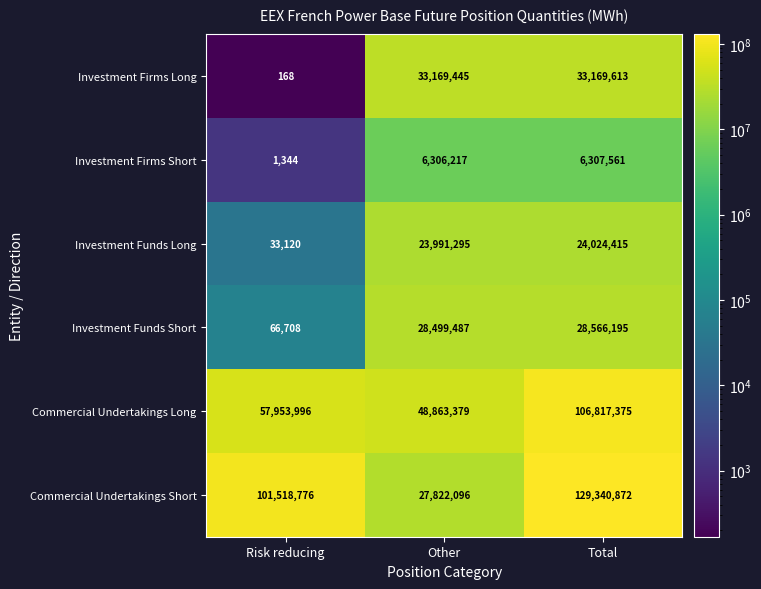

How many categories are shown in the chart?

3